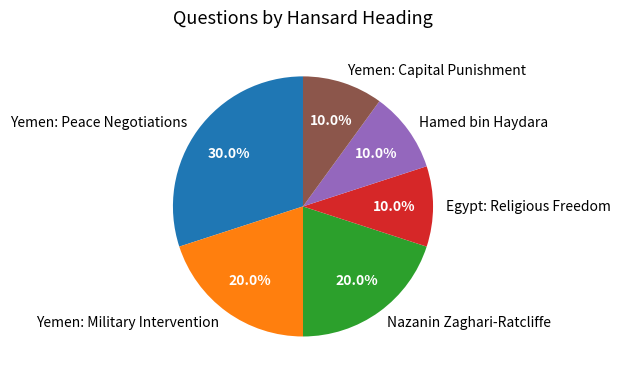

Does Yemen: Capital Punishment represent more than half of the total?

No